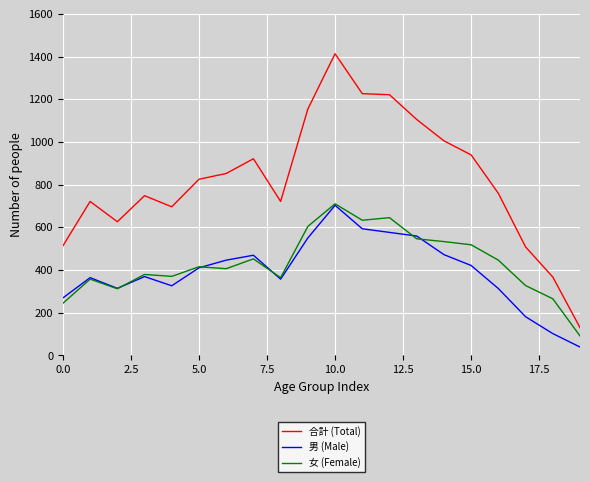

Which series has the widest spread of values?

合計 (Total)